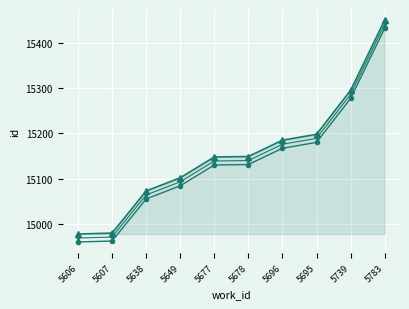

What is the label of the 5th point from the right?

5678